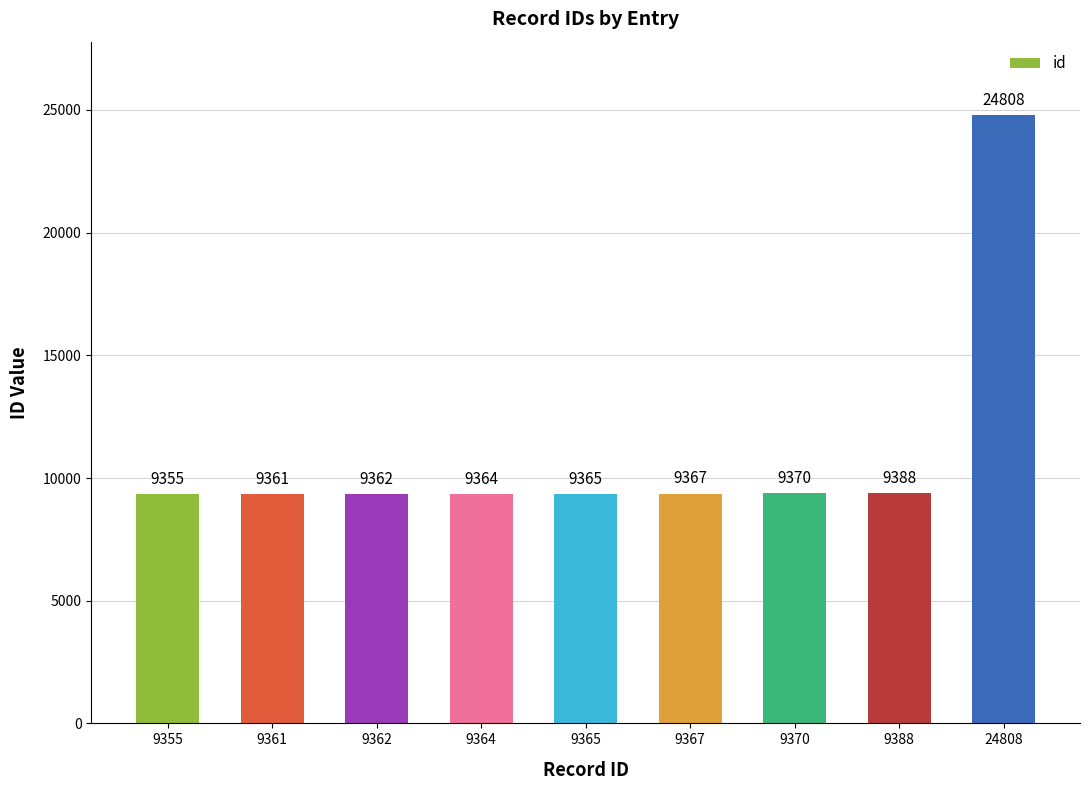

What is the minimum value shown in the chart?

9355